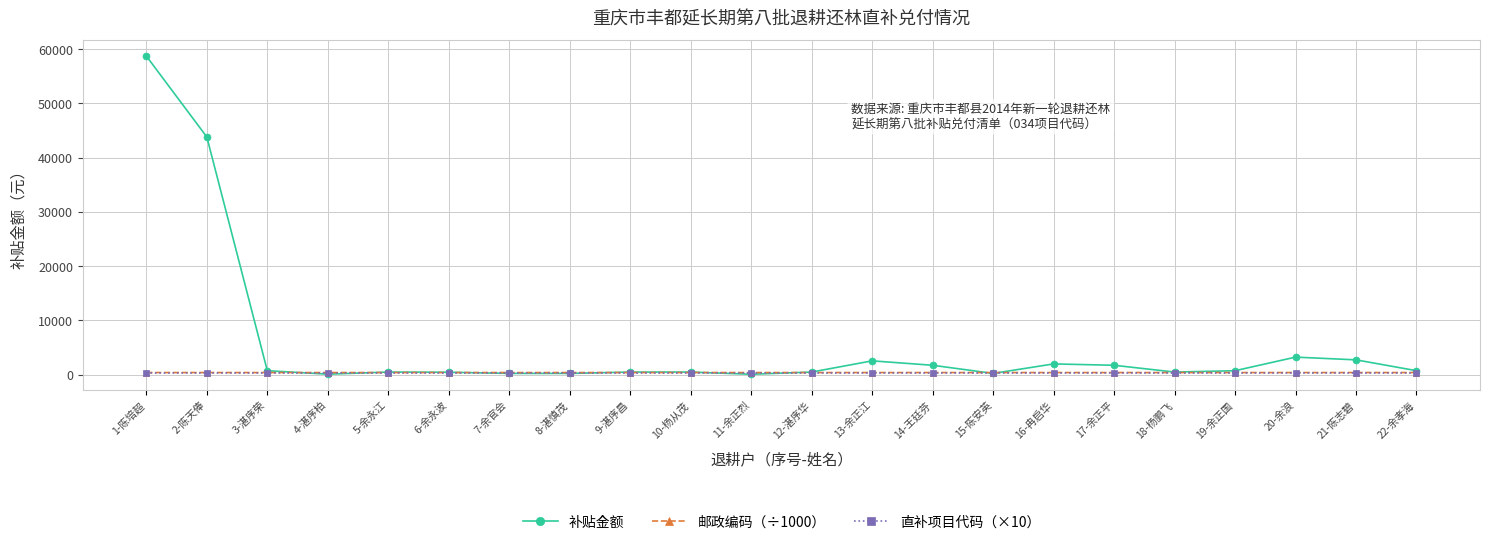

What is the label of the 16th point from the left?

16-冉启华